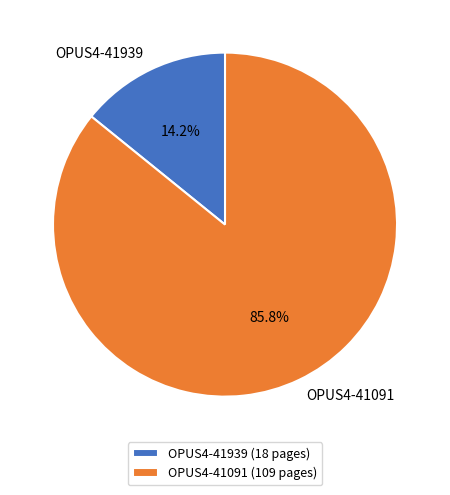

Is it true that OPUS4-41939 is 14% of the pie?

True